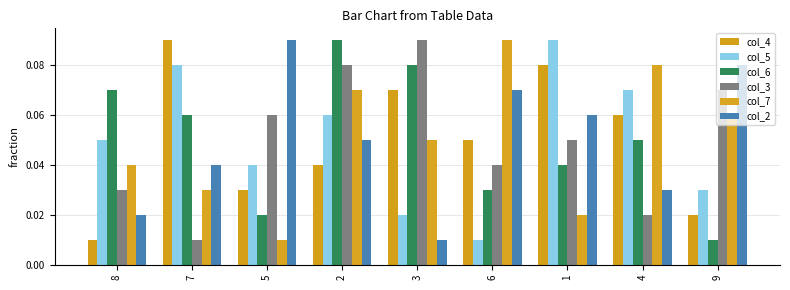

List the labels in order of col_2 value, largest first.

5, 9, 6, 1, 2, 7, 4, 8, 3